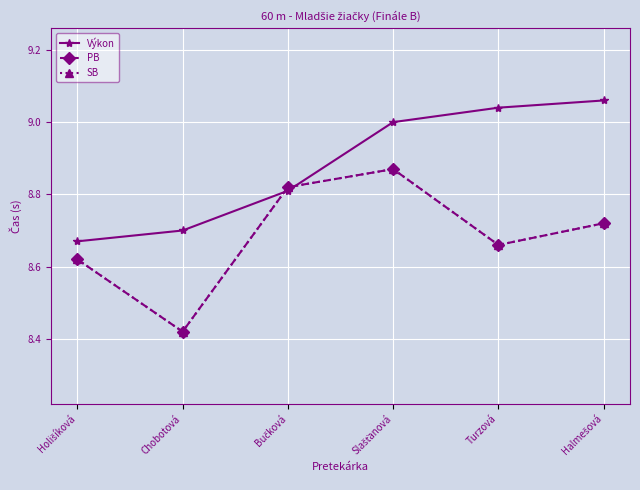

What is the sum of all Výkon values?

53.3